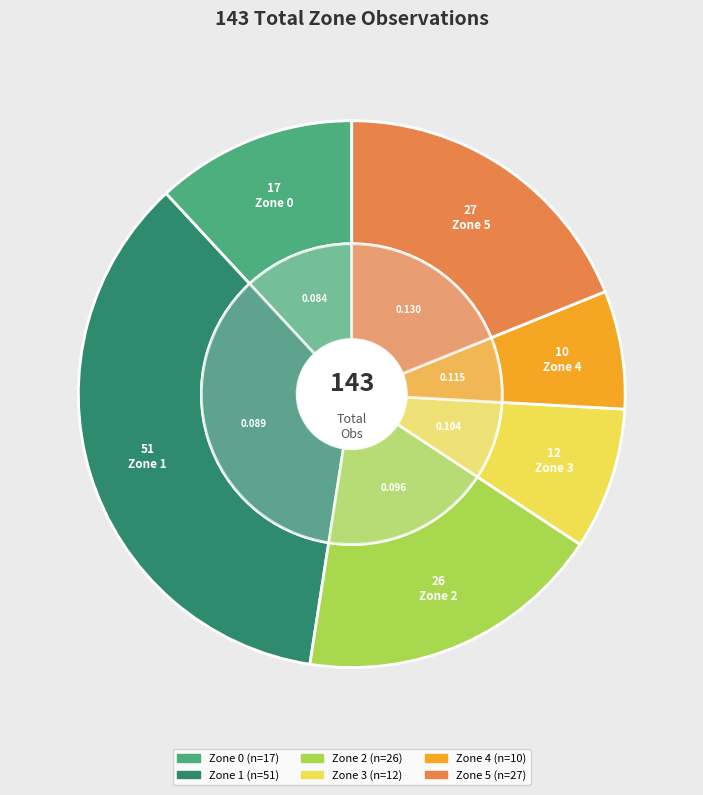

How much of the chart is everything except Zone 5?

81.1%